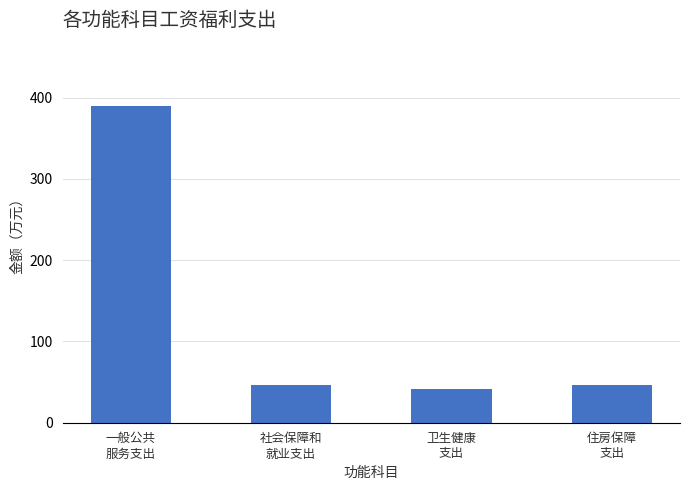

Count the number of categories in the chart.

4